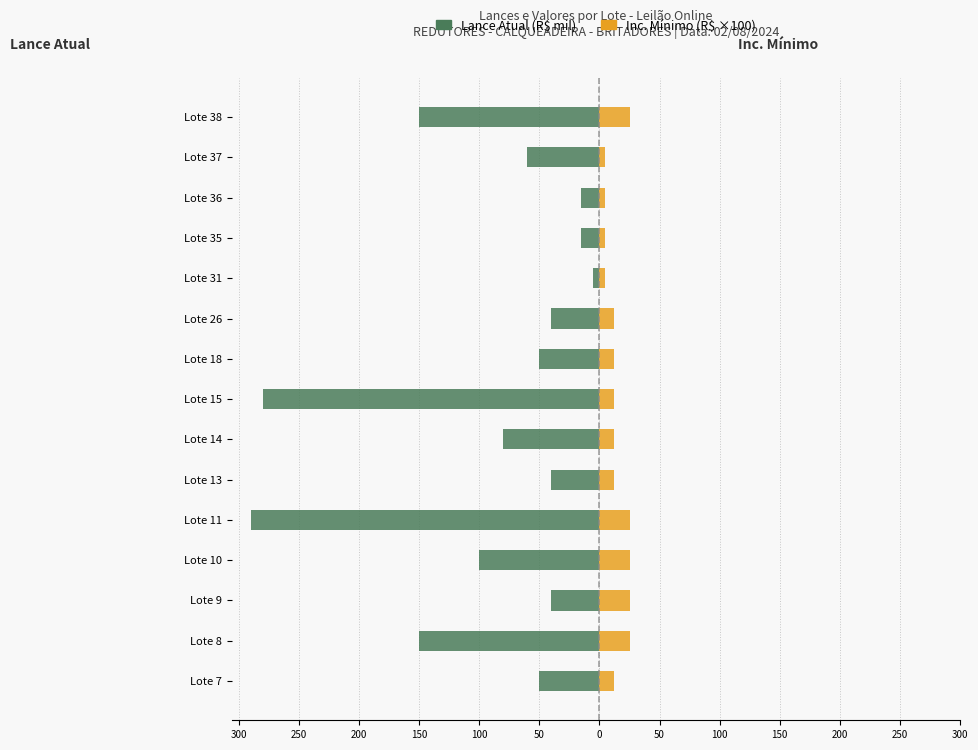

What is the difference between the maximum and minimum values in the Lance Atual (R$ mil) series?

285.0